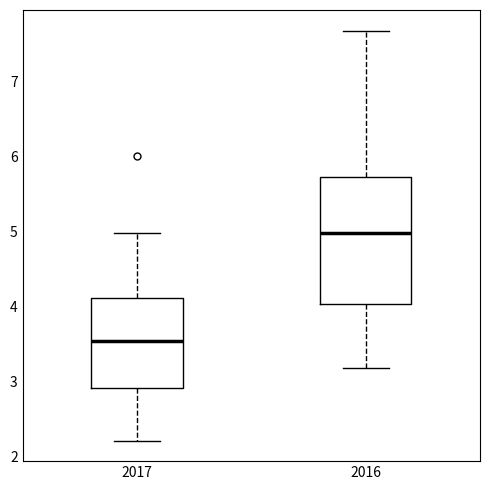

Reading left to right, transcribe this box plot: for each box, give where its median line is, the range the box spans, and where its two whiskers end, as read against the y-axis. The values are not printed on the chart, so give them approximately, as read against the axis.

2017: median 3.5, box 2.9 to 4.1, whiskers 2.2 to 5.0
2016: median 5.0, box 4.0 to 5.7, whiskers 3.2 to 7.7